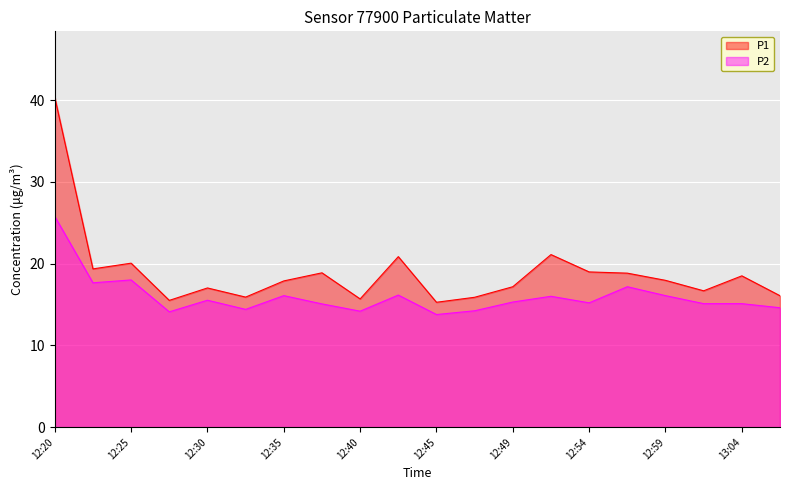

What is the label of the 15th point from the left?

12:54